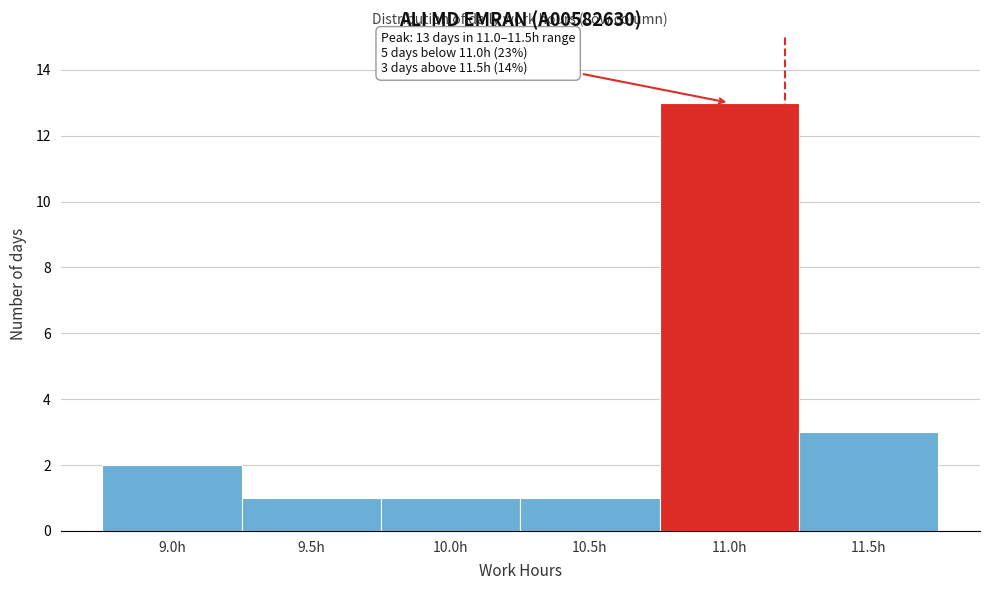

Reading left to right, transcribe all the data shown in this chart.

2	1	1	1	13	3